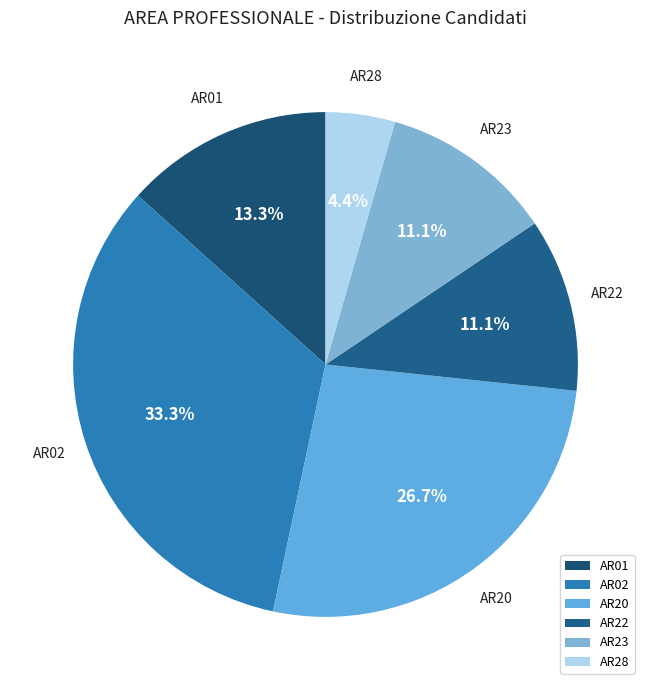

To the nearest percent, what percentage of the pie is AR01?

13%